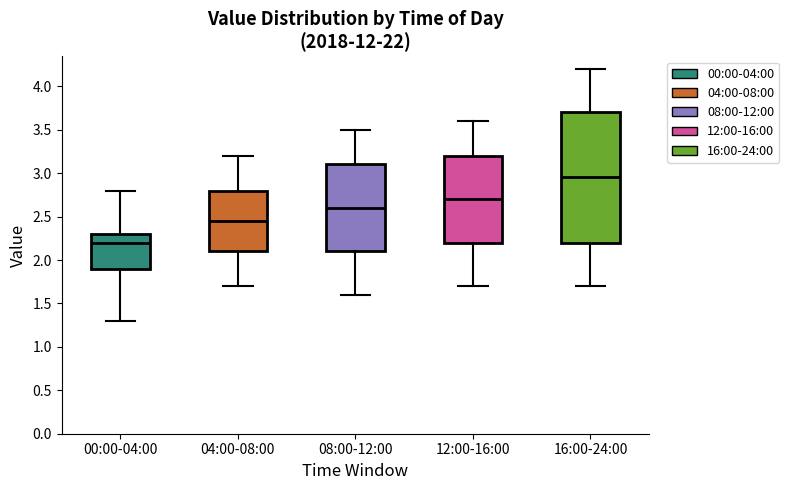

Reading left to right, read every box against the y-axis: the position of its median line, the range the box covers, and the ends of its whiskers. The values are not printed on the chart, so give them approximately, as read against the axis.

00:00-04:00: median 2.20, box 1.90 to 2.30, whiskers 1.30 to 2.80
04:00-08:00: median 2.45, box 2.10 to 2.80, whiskers 1.70 to 3.20
08:00-12:00: median 2.60, box 2.10 to 3.10, whiskers 1.60 to 3.50
12:00-16:00: median 2.70, box 2.20 to 3.20, whiskers 1.70 to 3.60
16:00-24:00: median 2.95, box 2.20 to 3.70, whiskers 1.70 to 4.20